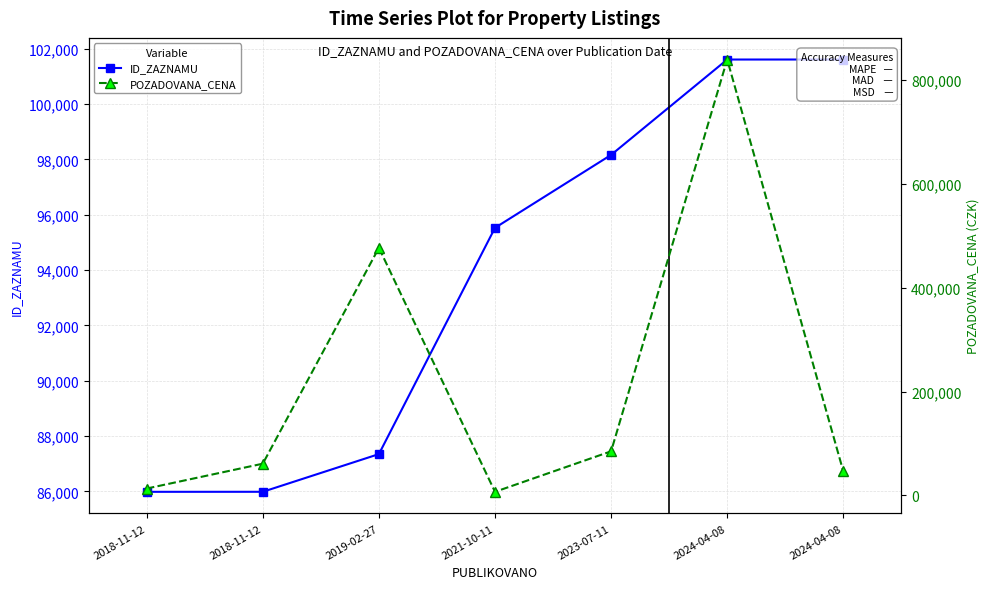

Reading right to left, what are all the values shown in this chart?

ID_ZAZNAMU: 101615	101614	98166	95529	87348	85985	85984
POZADOVANA_CENA: 46160	839900	84760	6679	476960	60900	13020